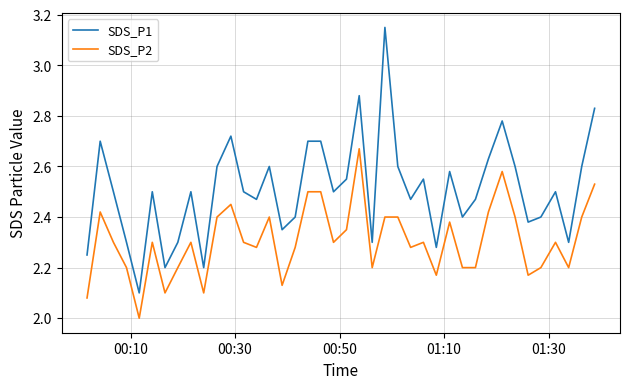

Rank the series by their maximum value, from highest to lowest.

SDS_P1, SDS_P2